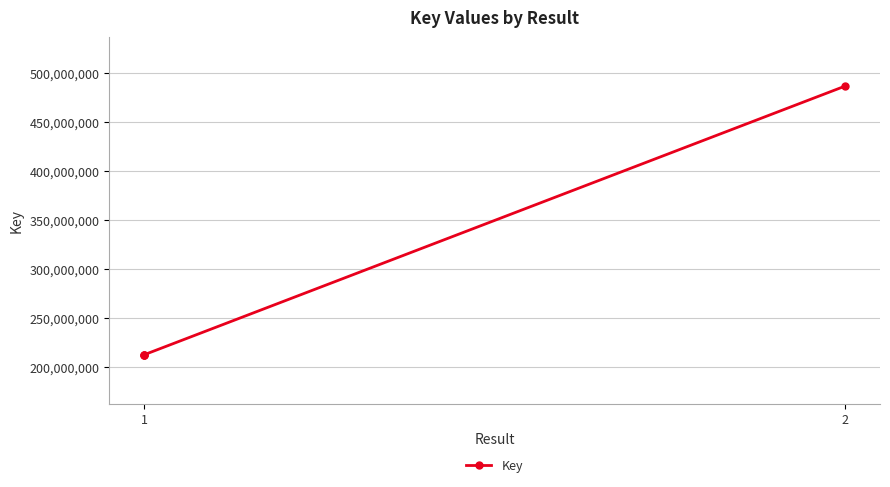

What is the minimum value shown in the chart?

212463714